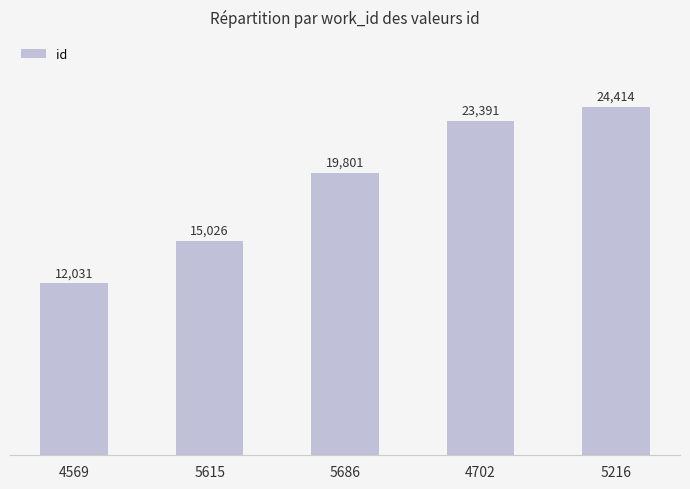

What is the approximate value at 5615, to the nearest 50?

15050